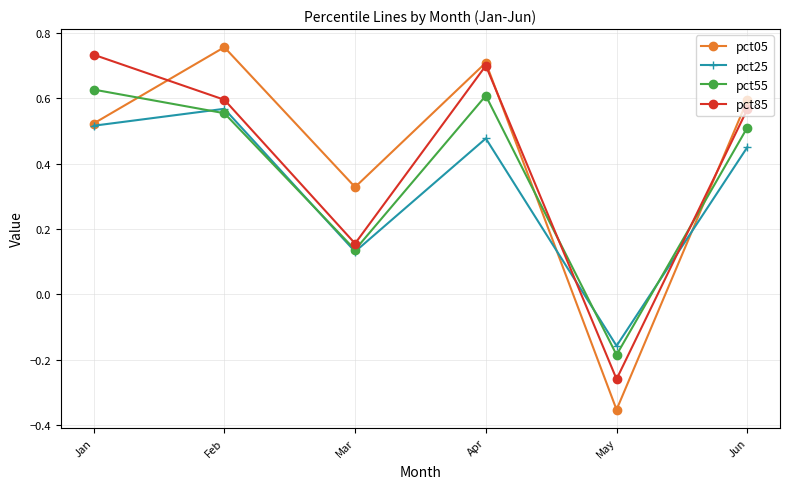

Is this an area chart (filled region under the line)?

No